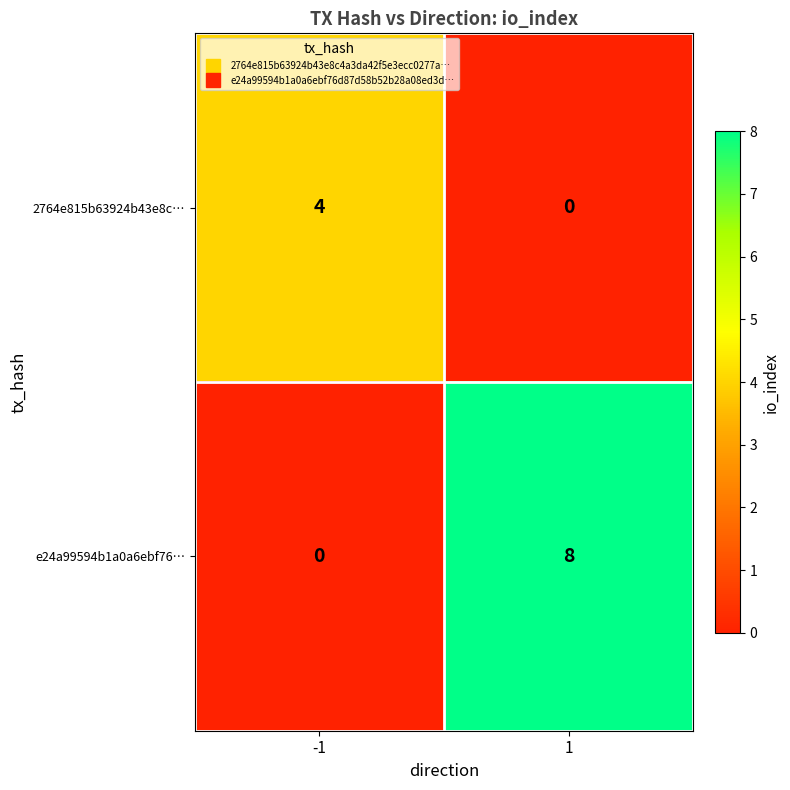

What is the maximum value for 2764e815b63924b43e8c…?

4